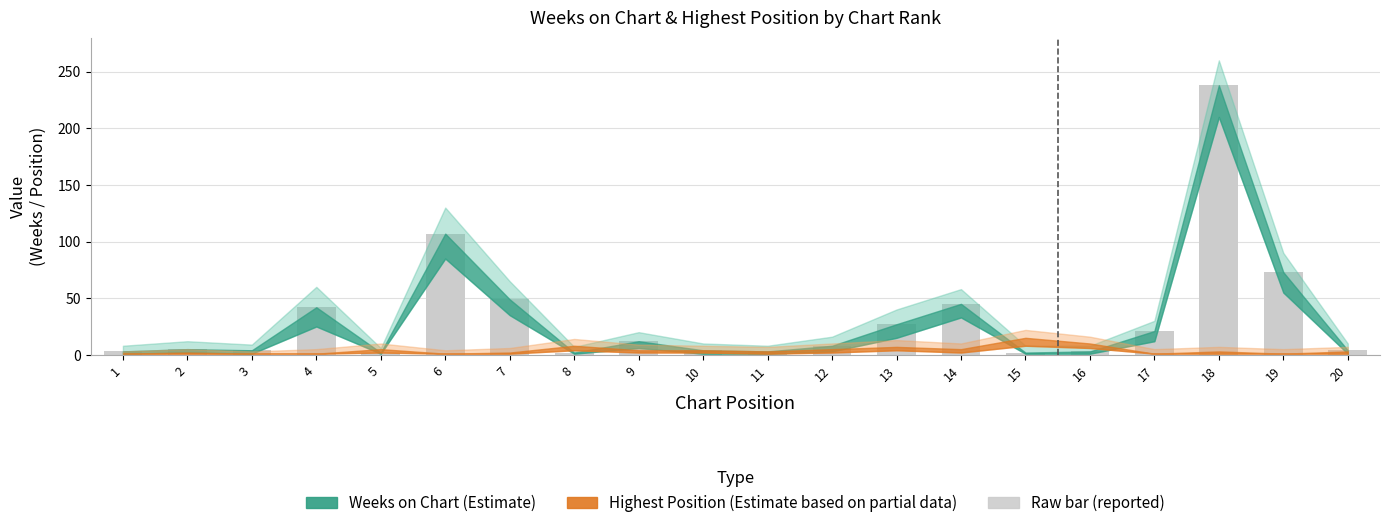

The chart shows a value of 4 at 10. True or false?

True